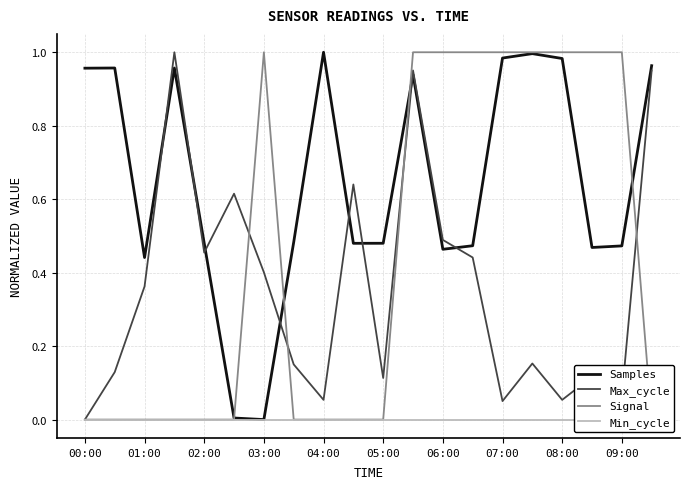

What is the value of the Max_cycle point at the 12th from the left?

1.0